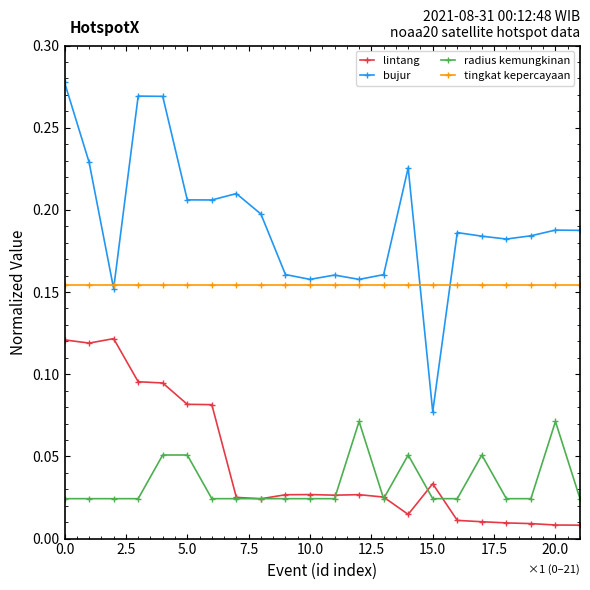

What are all the series names shown in the legend?

lintang, bujur, radius kemungkinan, tingkat kepercayaan